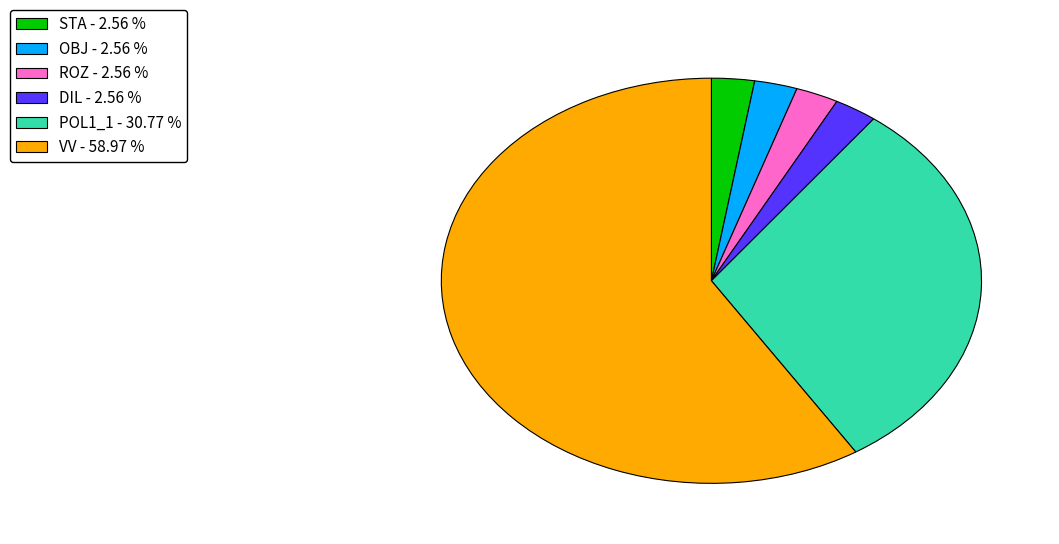

Is it true that POL1_1 is 24% of the pie?

False